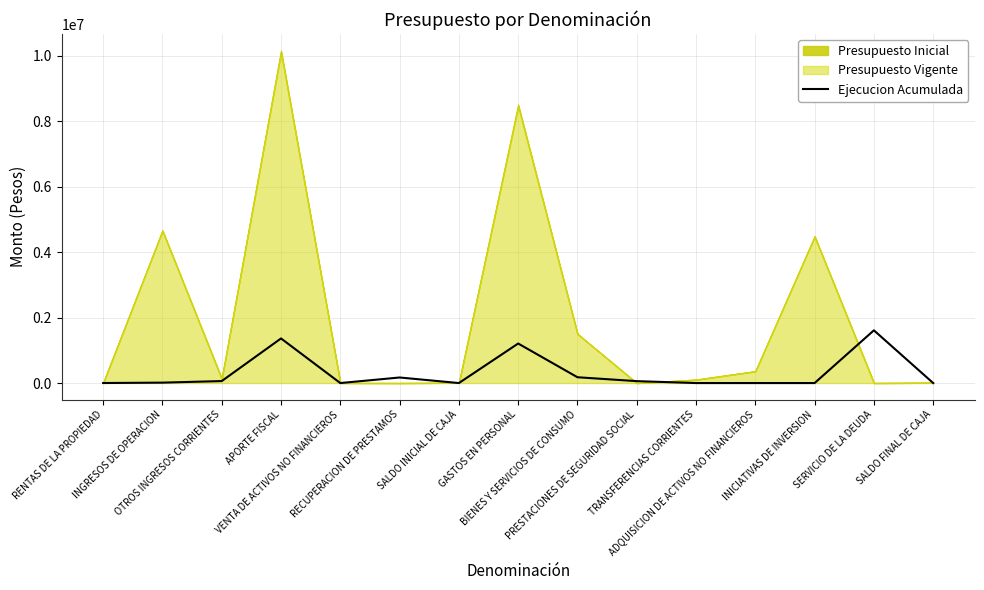

True or false: the data shows -799909 at SALDO INICIAL DE CAJA.

False